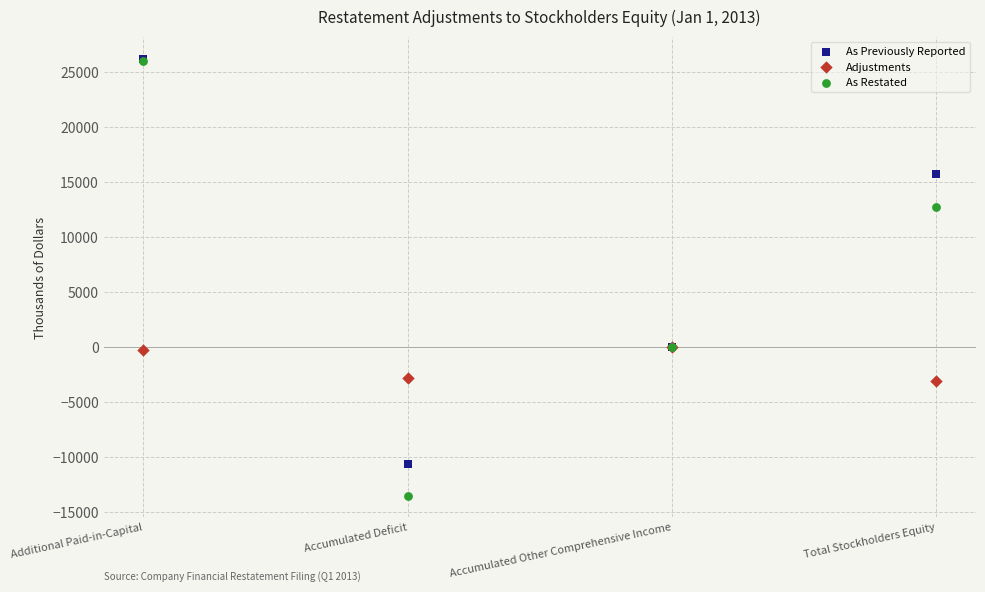

Which series has the widest spread of Y values?

As Restated